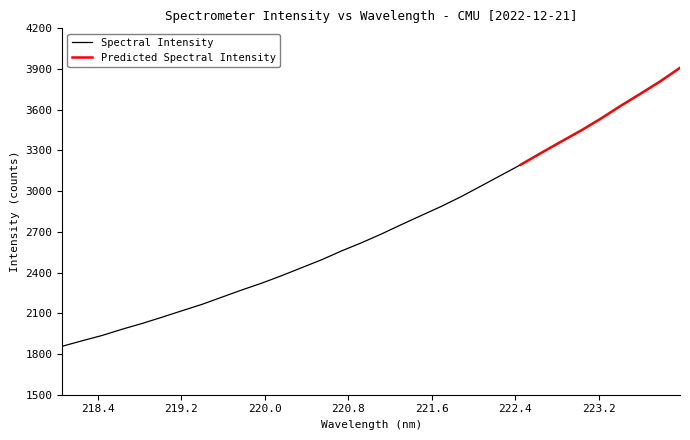

What is the maximum value shown in the chart?

3909.4